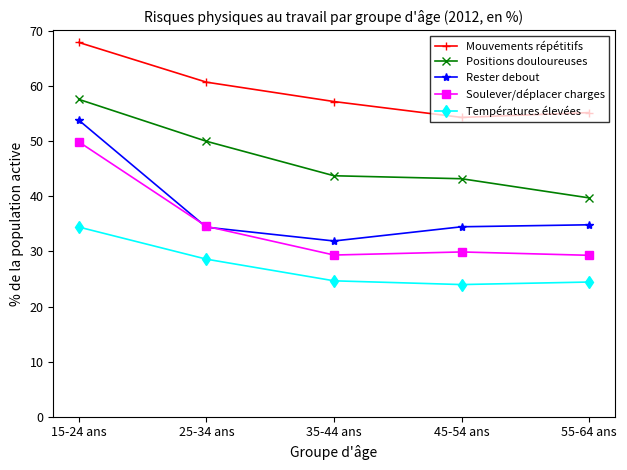

True or false: Températures élevées and Positions douloureuses intersect in this chart.

False